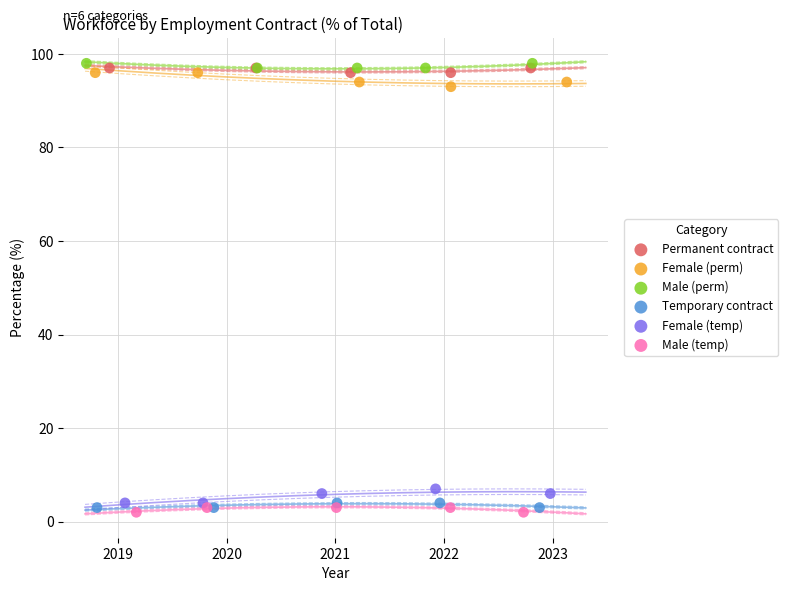

Which series contains the lowest Y value?

Male (temp)